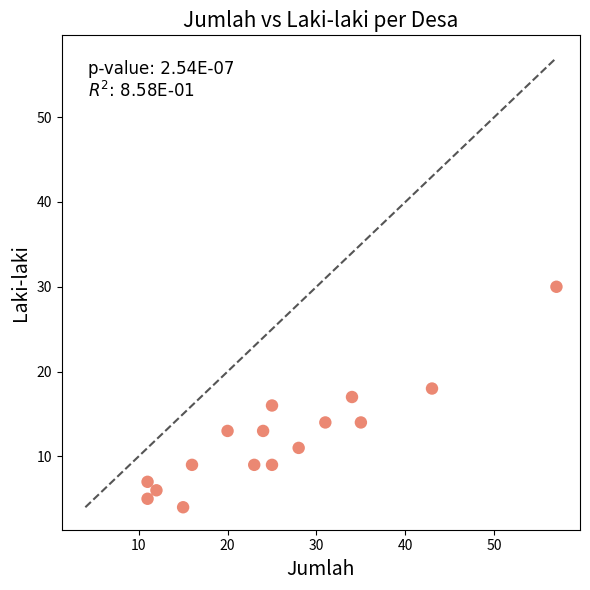

What is the range of Y values (max minus min)?

26